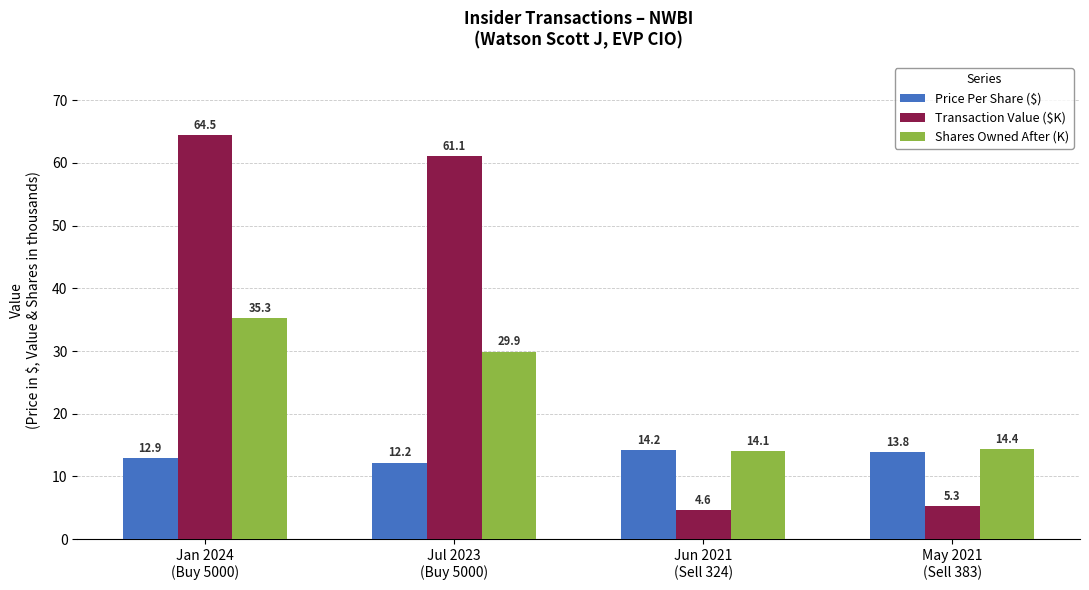

How many bars are there in total?

12